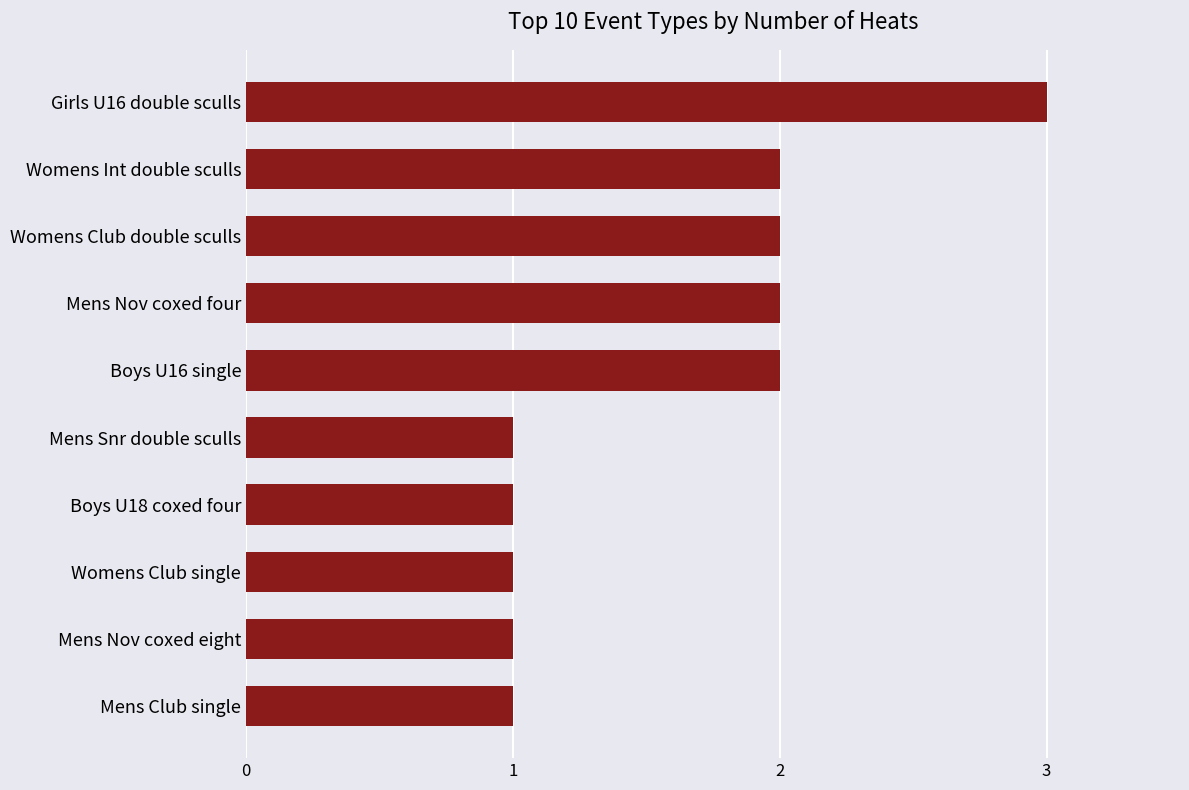

The value at Mens Snr double sculls is 1. True or false?

True